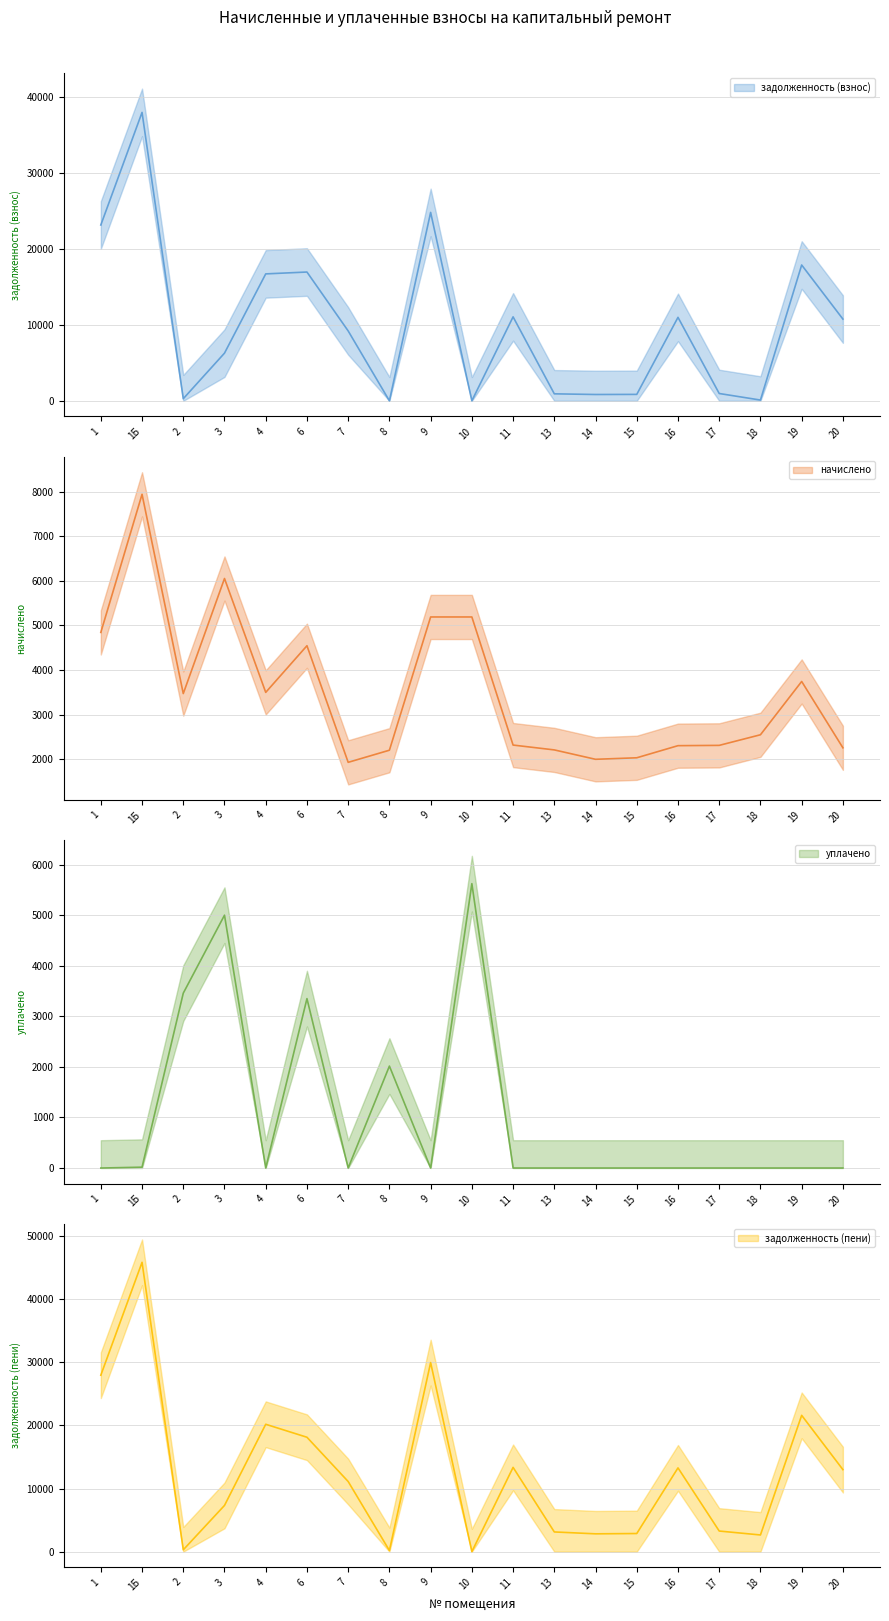

At 17, list the series in order from smallest to largest.

уплачено, задолженность (взнос), начислено, задолженность (пени)